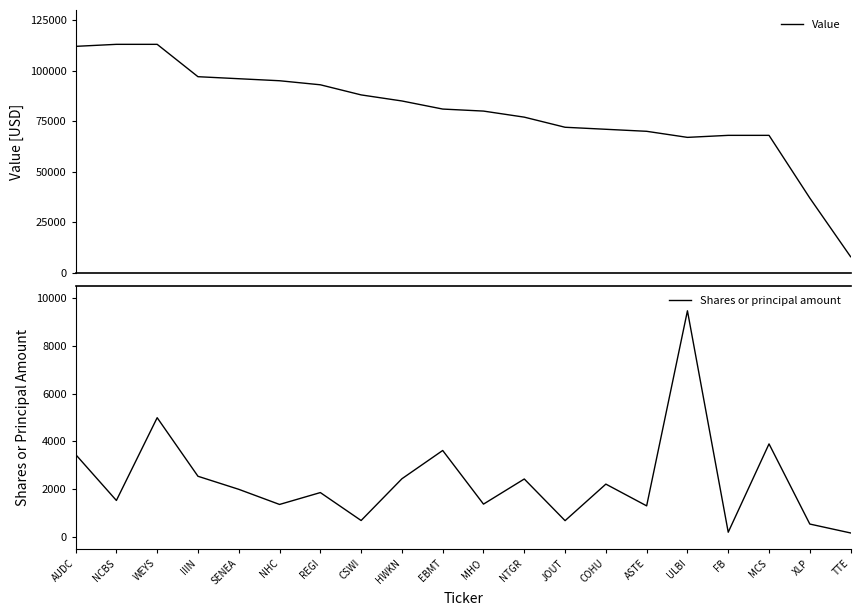

Count the number of data series in this chart.

2